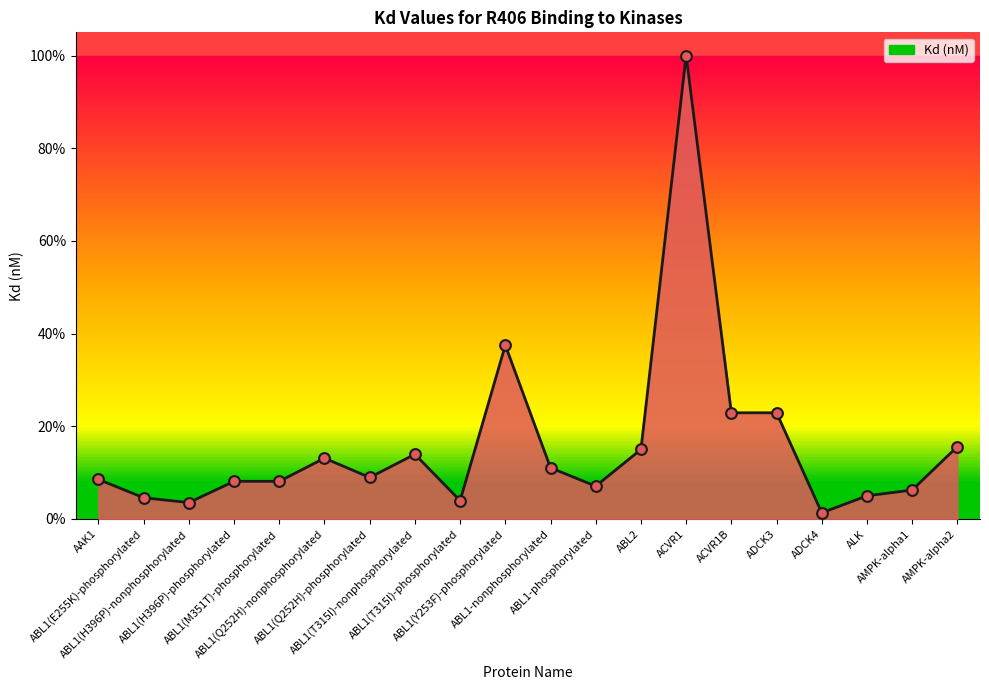

What is the change in value from ABL1(Q252H)-nonphosphorylated to ABL1(T315I)-nonphosphorylated?

+0.8